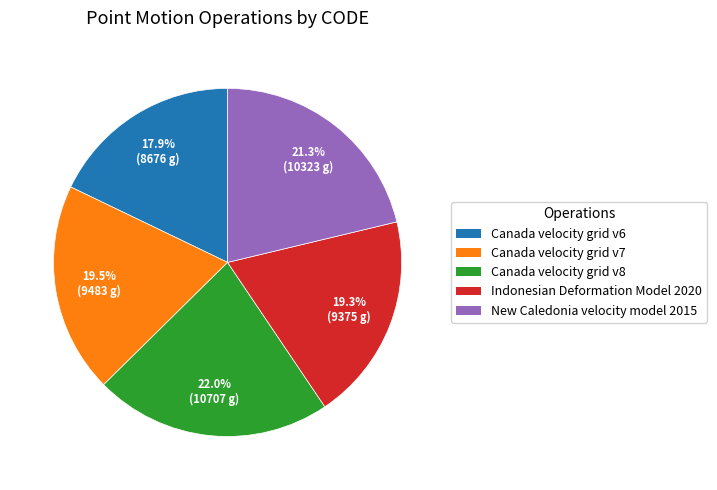

To the nearest percent, what is the difference between the largest and smallest slice percentages?

4%